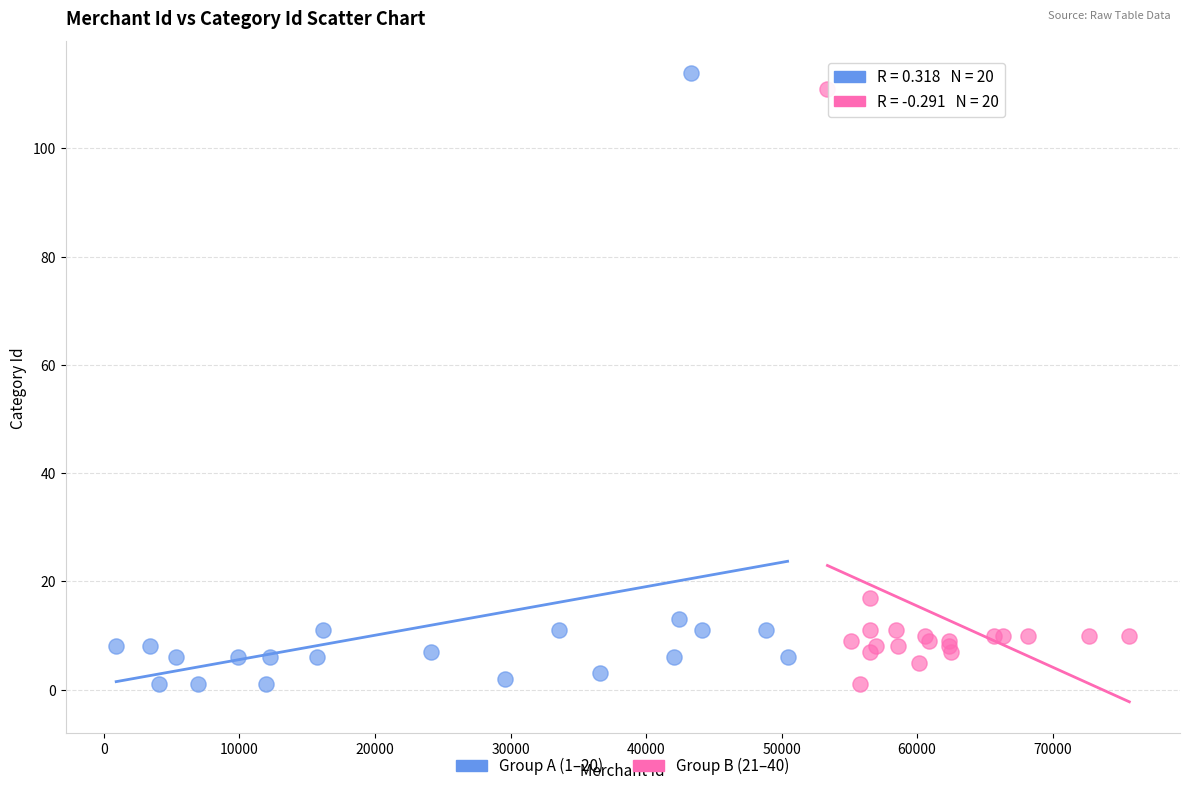

What are all the series names shown in the legend?

Group A (1–20), Group B (21–40)